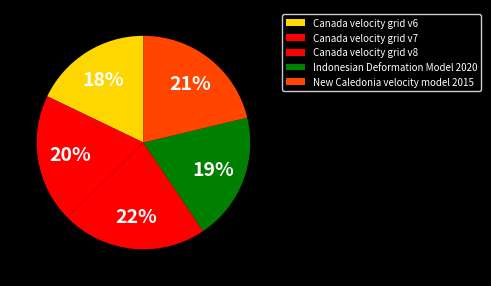

Is there any slice that represents more than half of the pie?

No